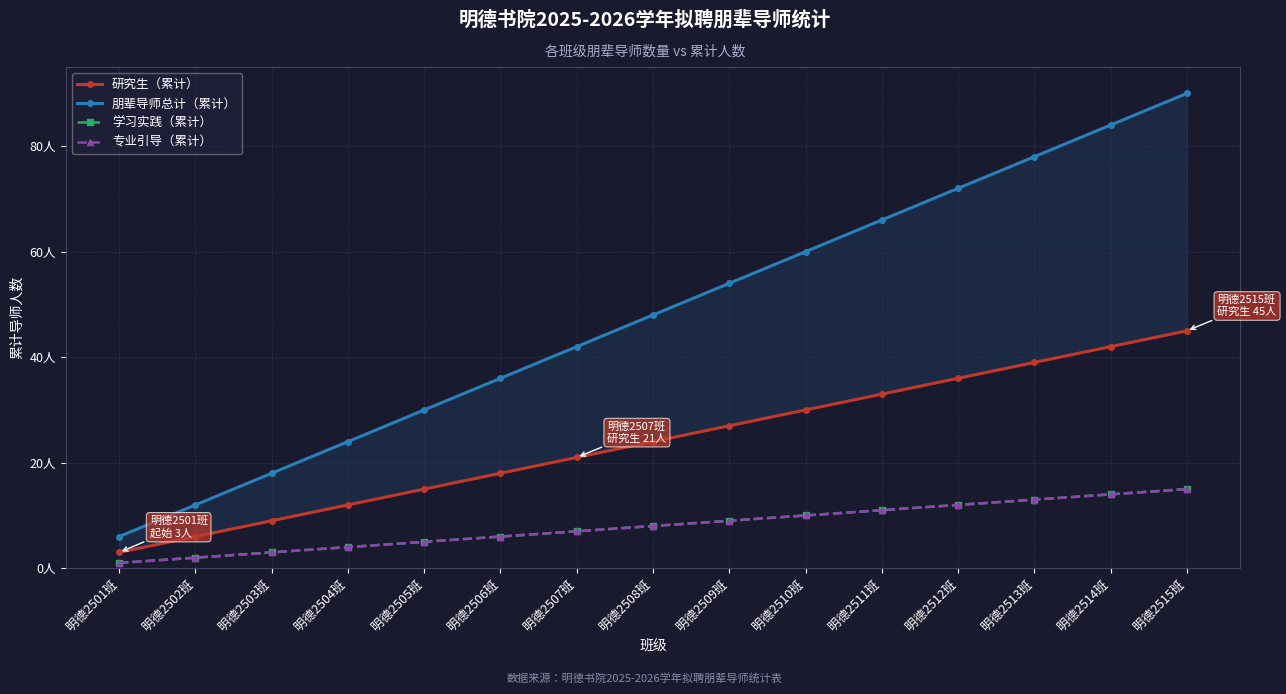

True or false: 朋辈导师总计（累计） and 学习实践（累计） intersect in this chart.

False